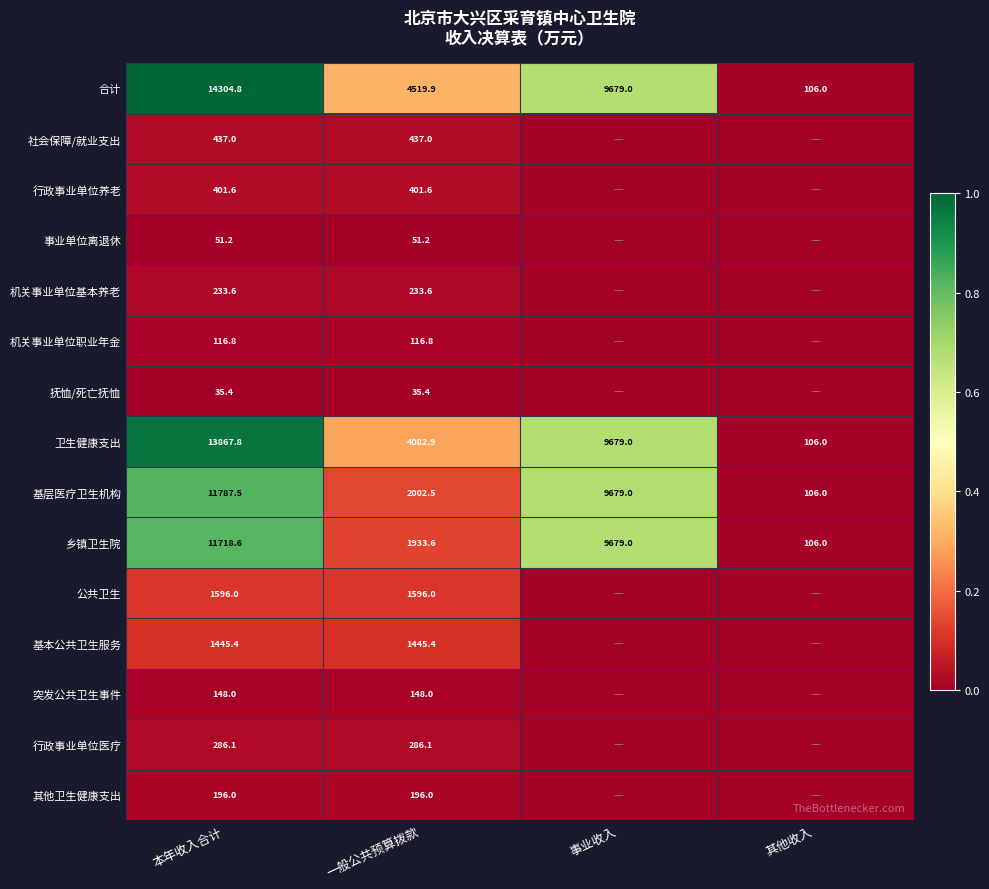

At which category is the sum across all series the highest?

本年收入合计